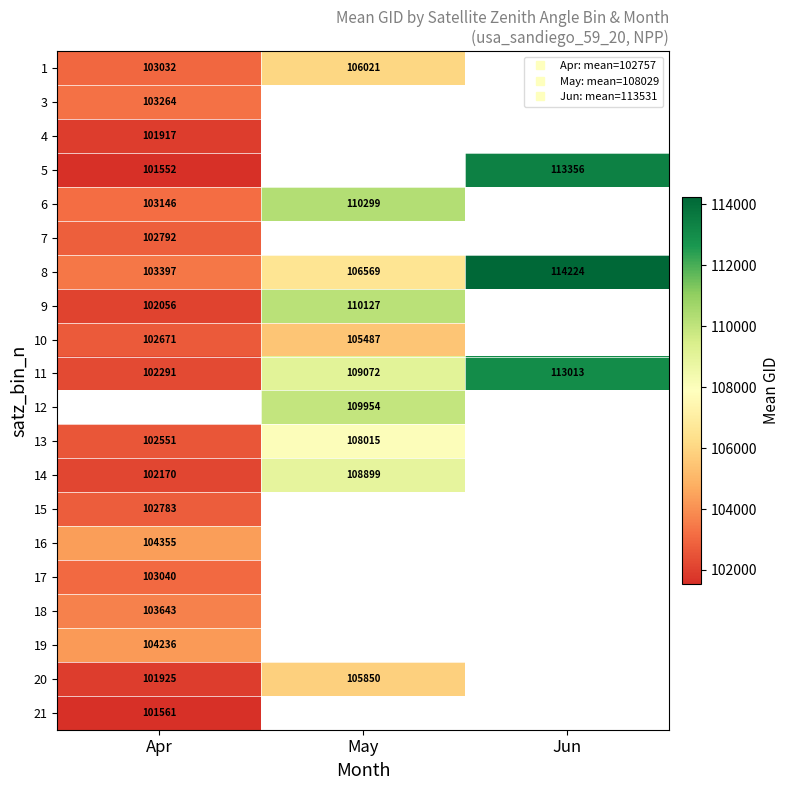

List the series in order of their peak value, lowest first.

21, 4, 15, 7, 17, 3, 18, 19, 16, 10, 20, 1, 13, 14, 9, 6, 11, 5, 8, 12